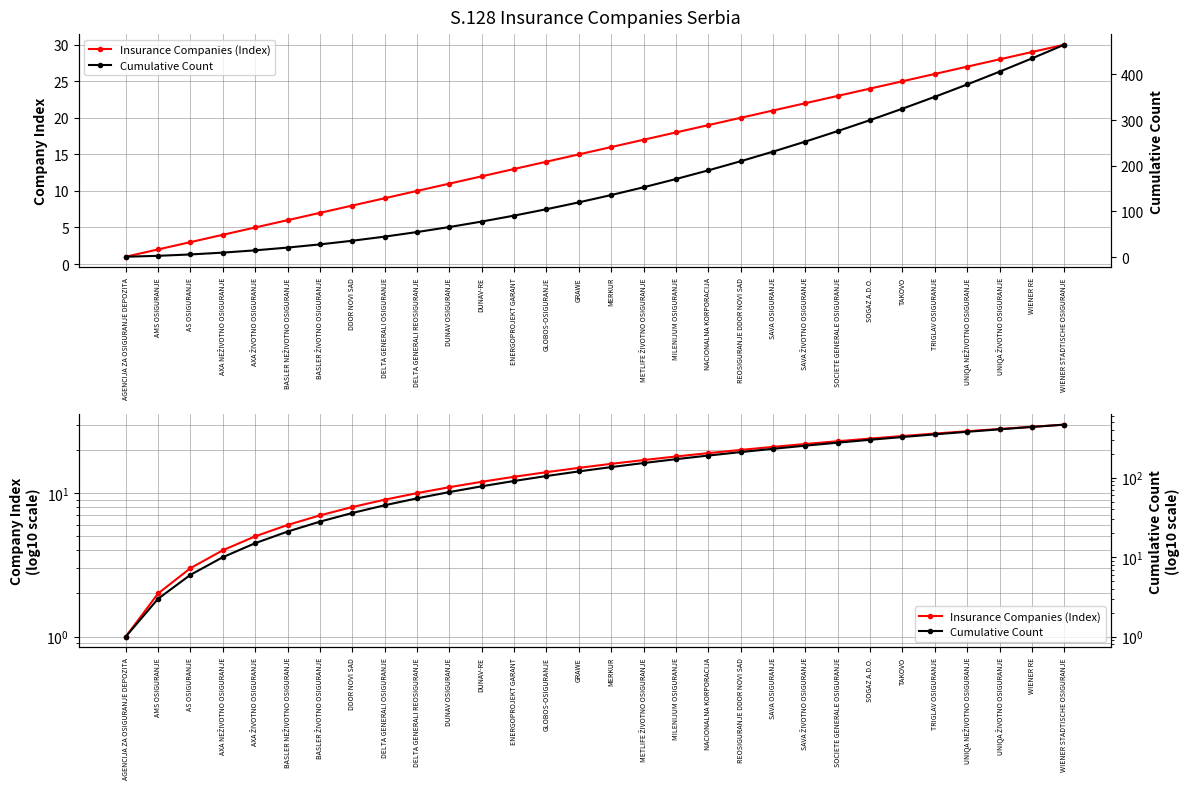

Is this an area chart (filled region under the line)?

No